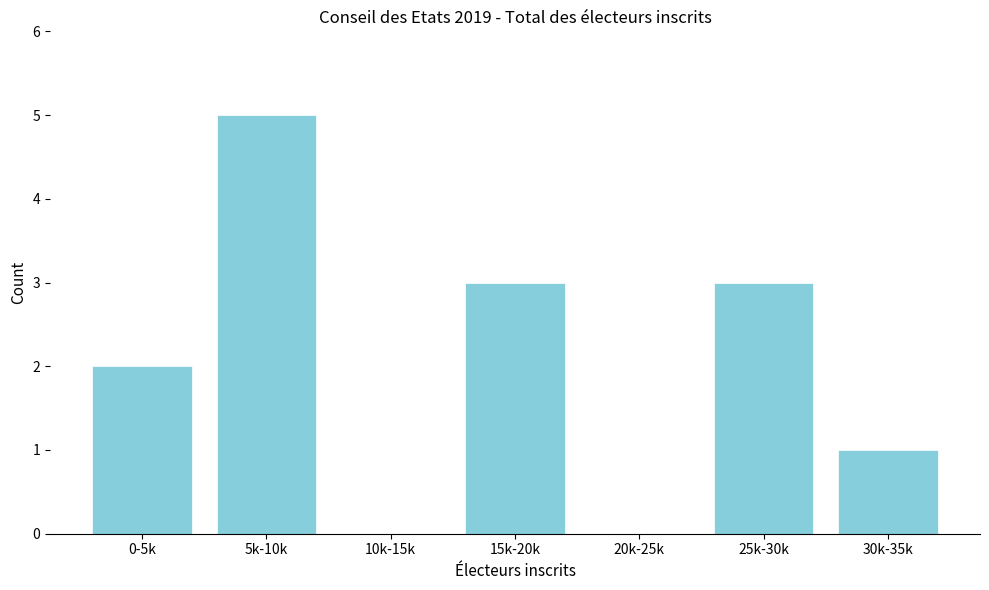

Reading left to right, list all the values displayed in this chart.

0-5k=2	5k-10k=5	10k-15k=0	15k-20k=3	20k-25k=0	25k-30k=3	30k-35k=1